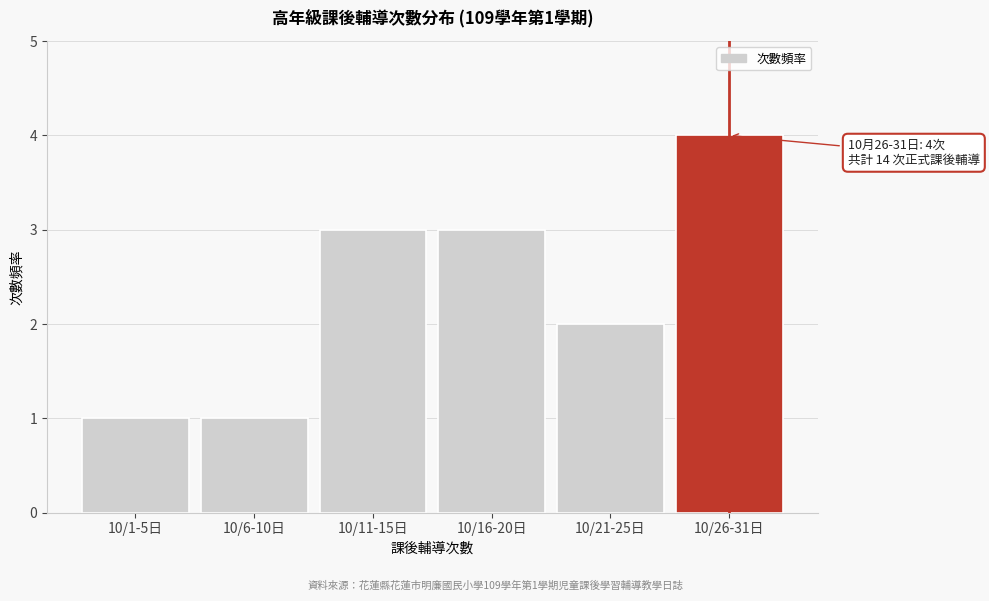

Reading right to left, extract all data points from this chart.

4	2	3	3	1	1